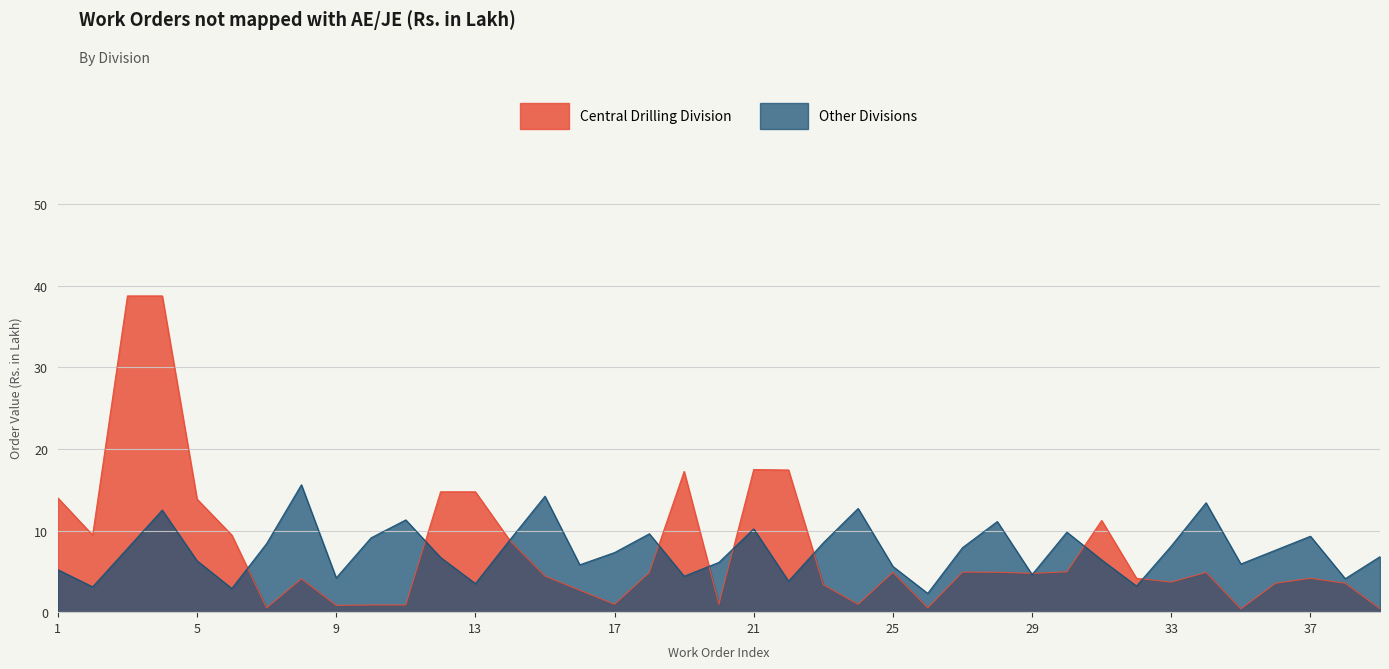

What is the sum of all Central Drilling Division values?

300.8